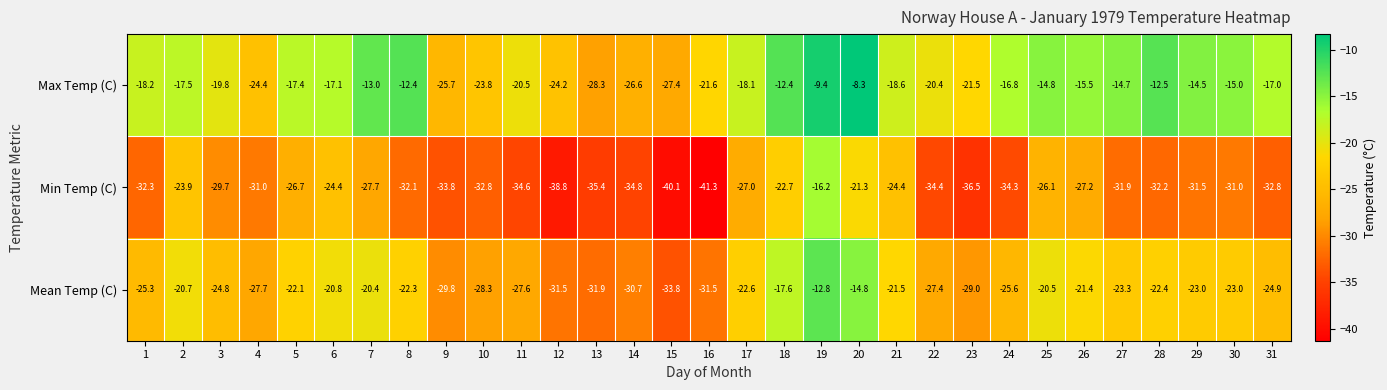

Is it true that Min Temp (C) equals -34.4 at 22?

True